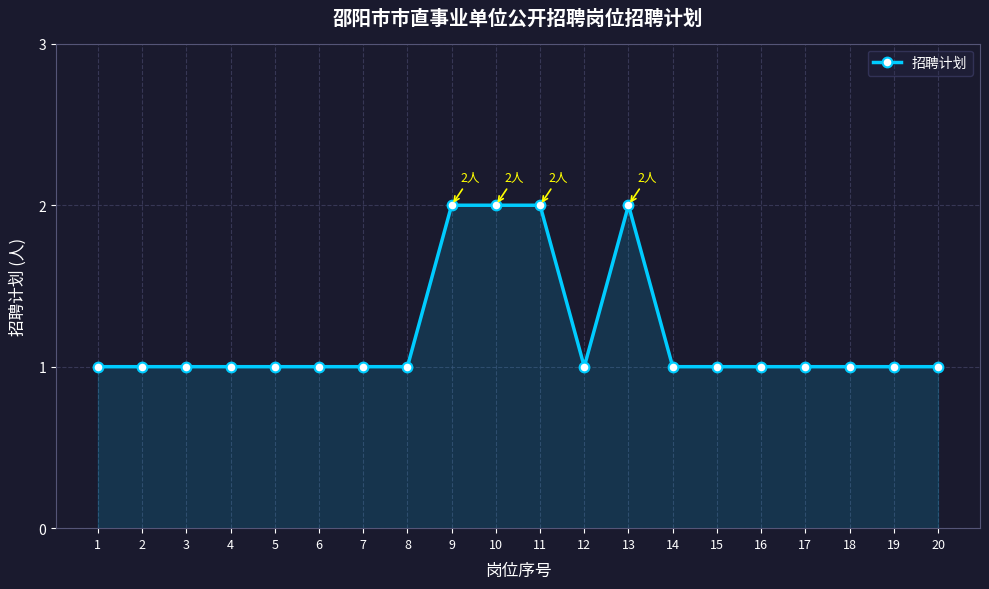

True or false: there are more than 0 points higher than both neighbors.

True